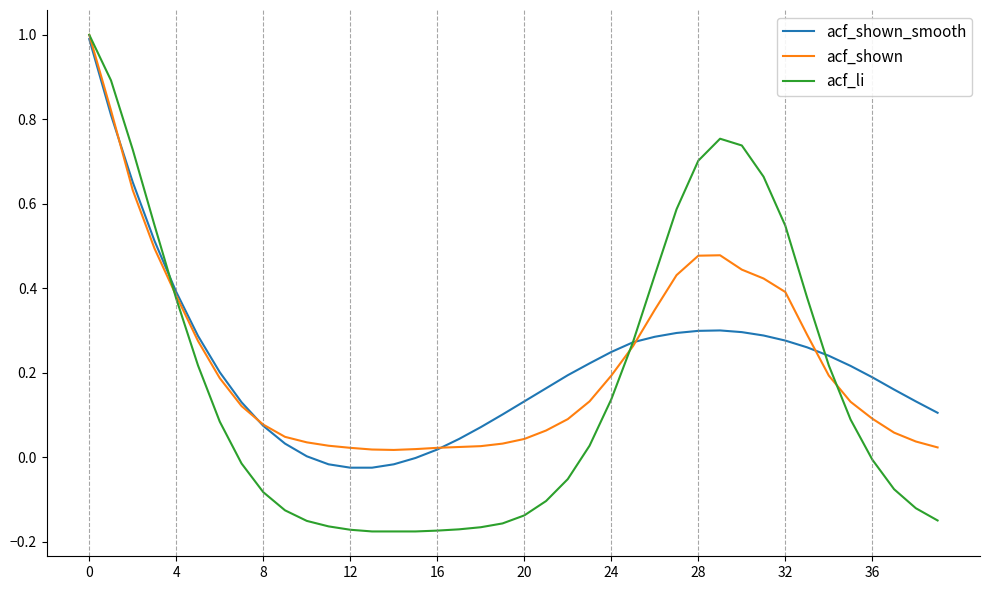

Does the chart have visible grid lines?

No